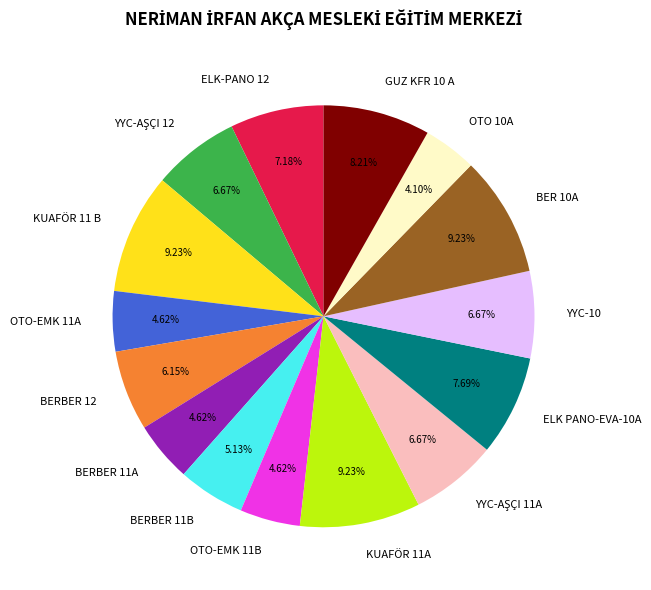

Which has a higher value, BER 10A or OTO-EMK 11B?

BER 10A